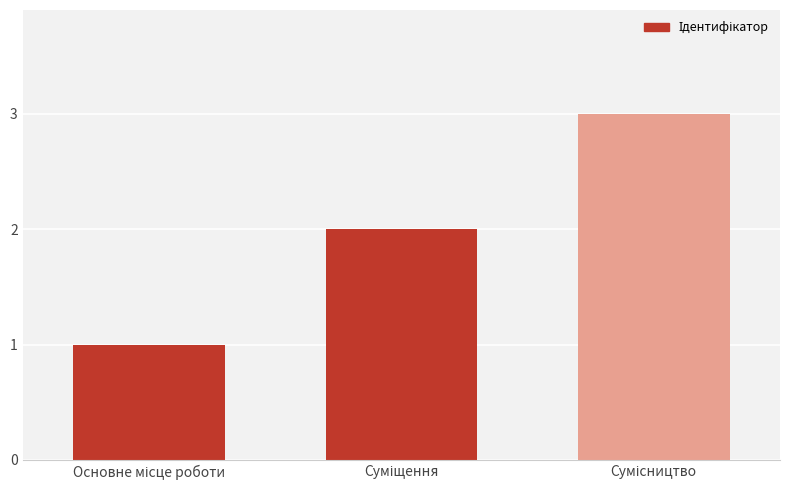

What is the maximum value shown in the chart?

3